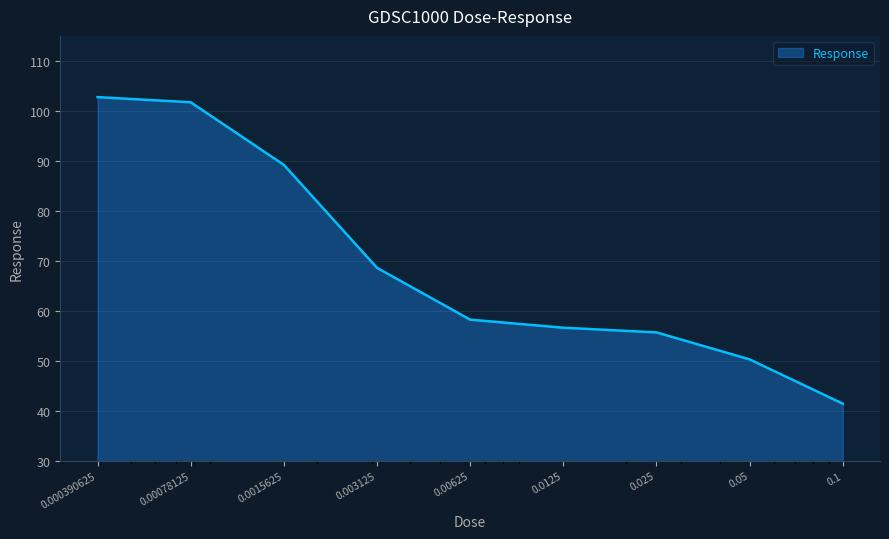

What is the maximum value shown in the chart?

102.8